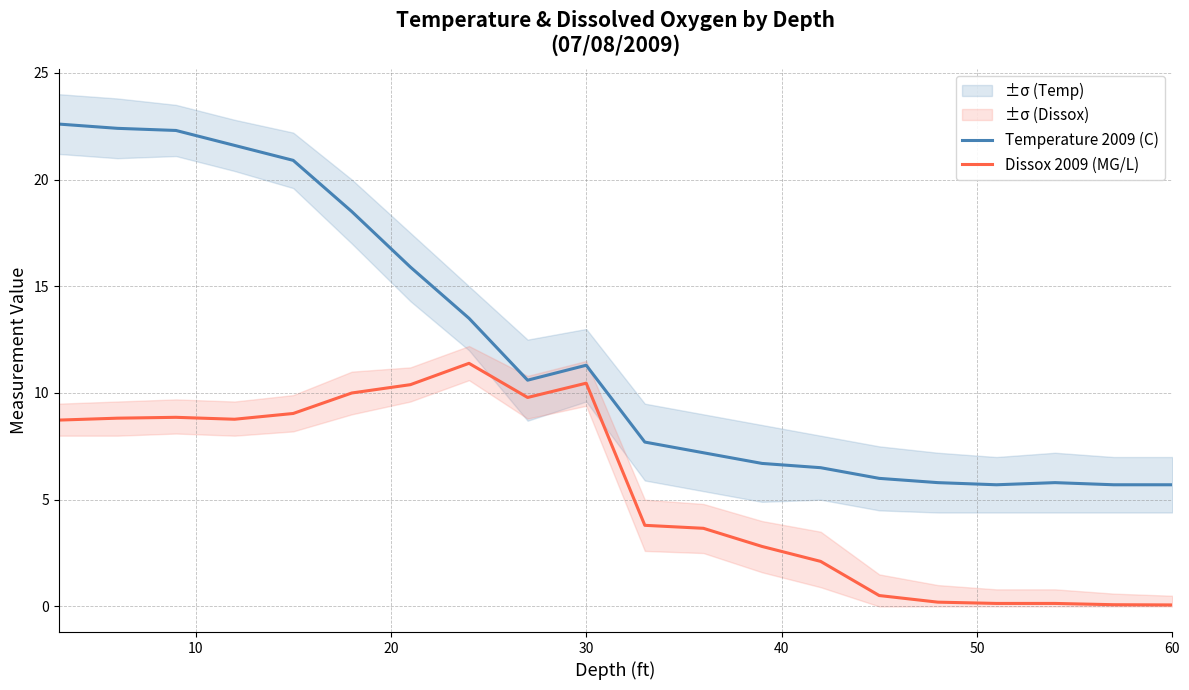

How many data points in Dissox 2009 (MG/L) are above 8?

10